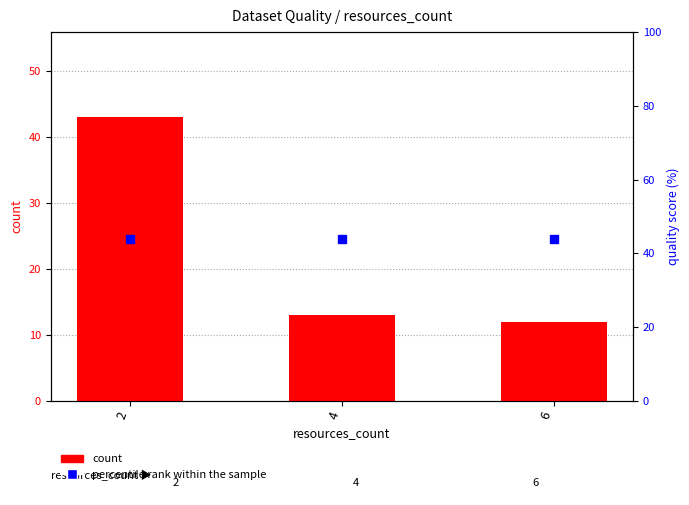

What is the smallest value displayed?

12.0